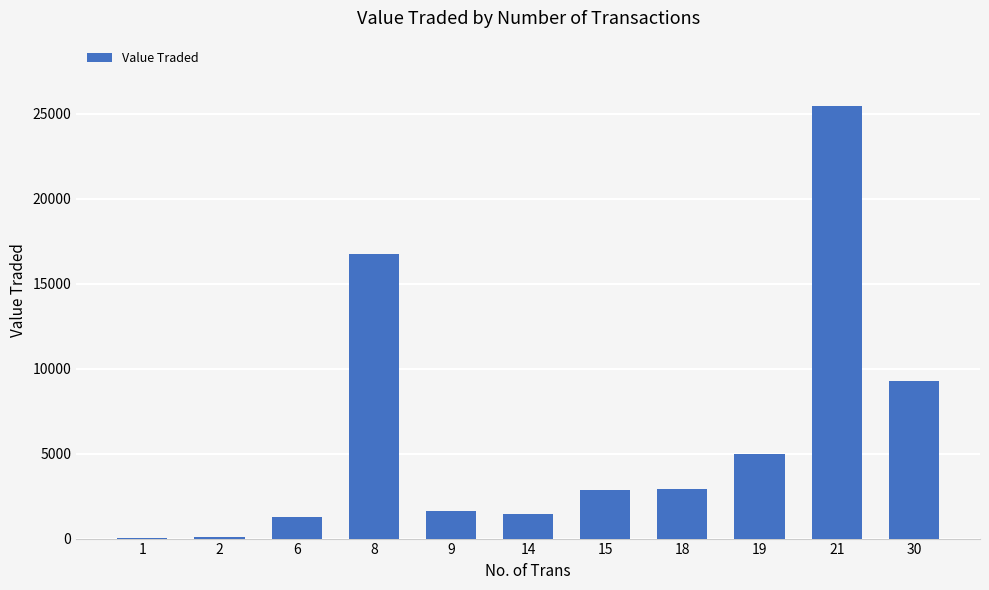

What is the greatest value displayed?

25482